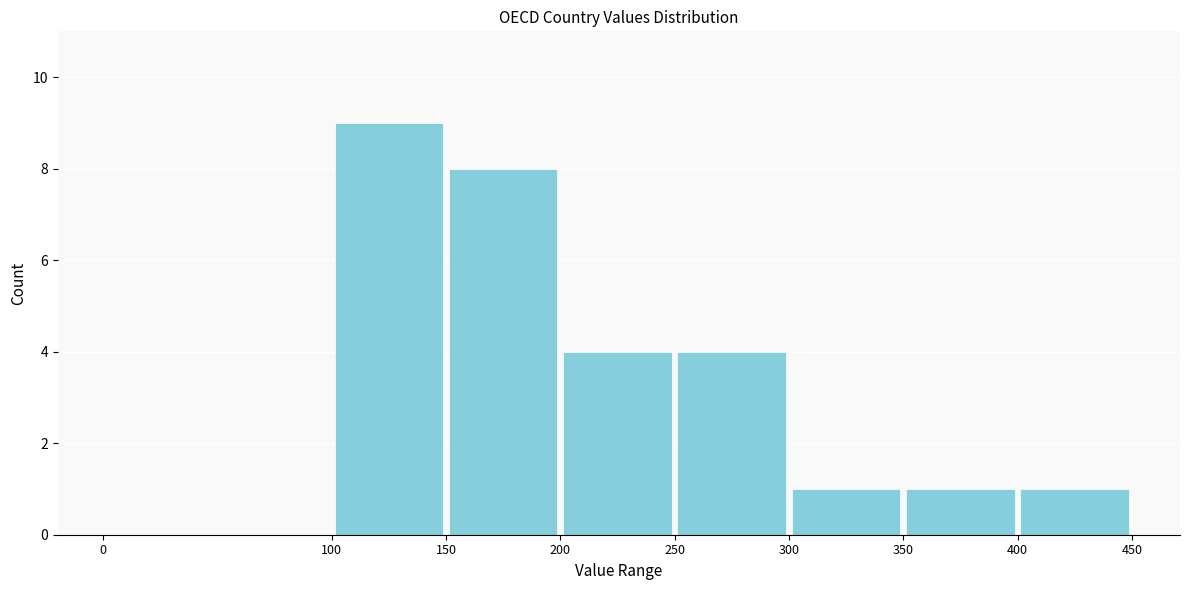

Reading left to right, transcribe this chart: for each bar, give the range it covers on the x-axis and its height. The values are not printed on the chart, so give them approximately, as read against the axis.

0 to 100: 0
100 to 150: 9
150 to 200: 8
200 to 250: 4
250 to 300: 4
300 to 350: 1
350 to 400: 1
400 to 450: 1